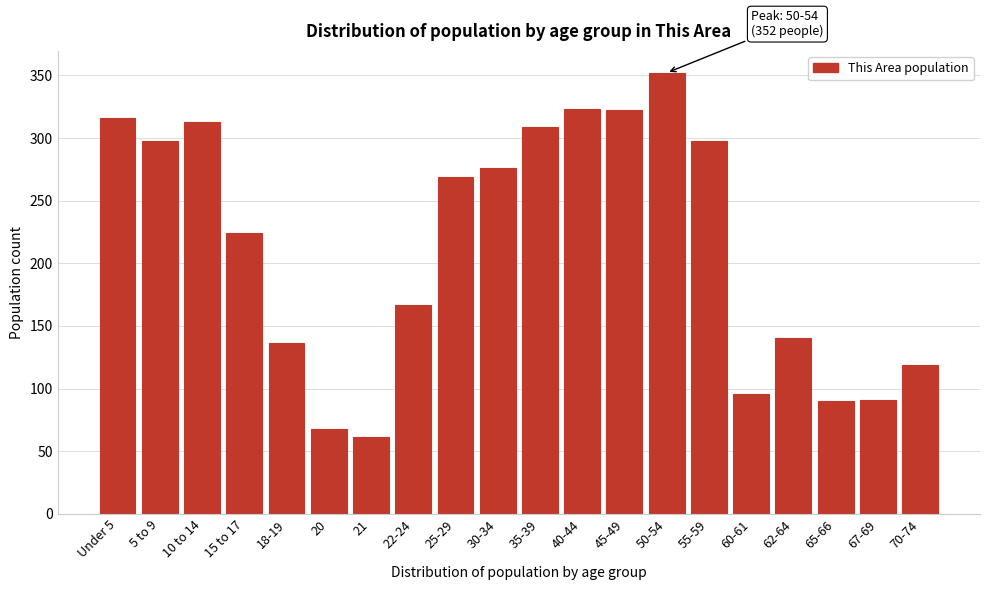

True or false: the data shows 62 at 5 to 9.

False